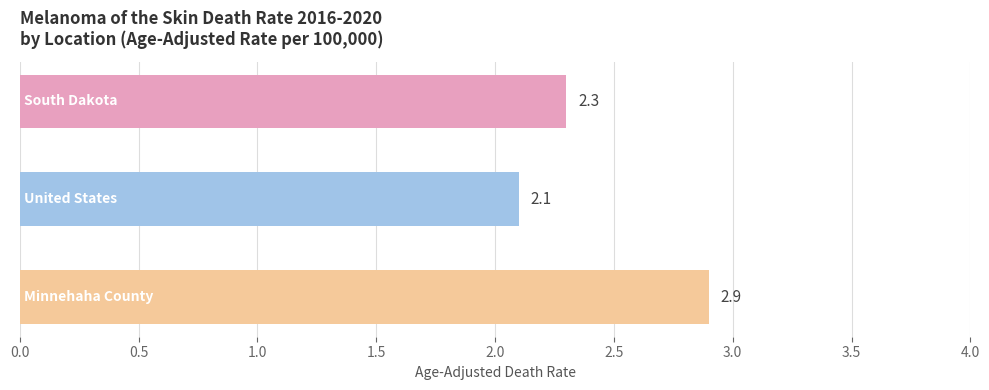

What is the greatest value displayed?

2.9